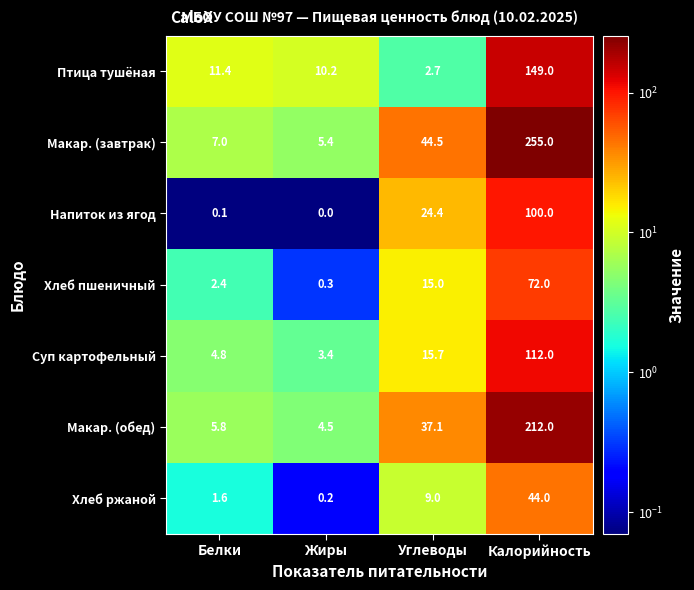

Reading right to left, transcribe all the data shown in this chart.

Птица тушёная: Калорийность=149.0	Углеводы=2.7	Жиры=10.2	Белки=11.4
Макар. (завтрак): Калорийность=255.0	Углеводы=44.5	Жиры=5.4	Белки=7.0
Напиток из ягод: Калорийность=100.0	Углеводы=24.4	Жиры=0.0	Белки=0.1
Хлеб пшеничный: Калорийность=72.0	Углеводы=15.0	Жиры=0.3	Белки=2.4
Суп картофельный: Калорийность=112.0	Углеводы=15.7	Жиры=3.4	Белки=4.8
Макар. (обед): Калорийность=212.0	Углеводы=37.1	Жиры=4.5	Белки=5.8
Хлеб ржаной: Калорийность=44.0	Углеводы=9.0	Жиры=0.2	Белки=1.6